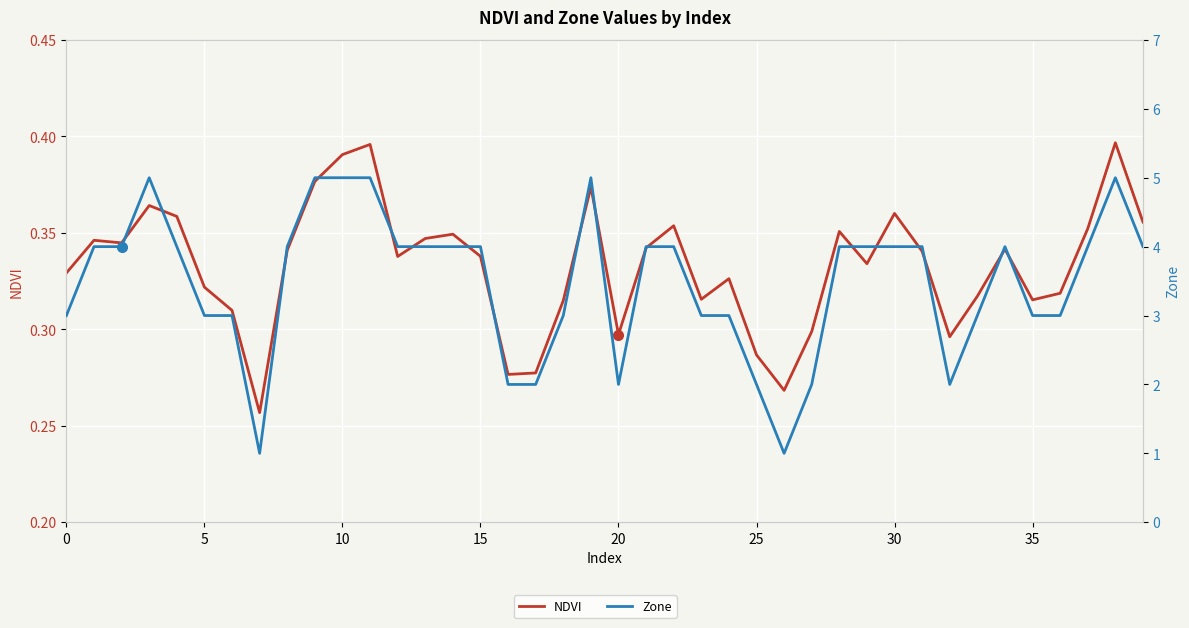

True or false: NDVI and Zone cross at least once.

False